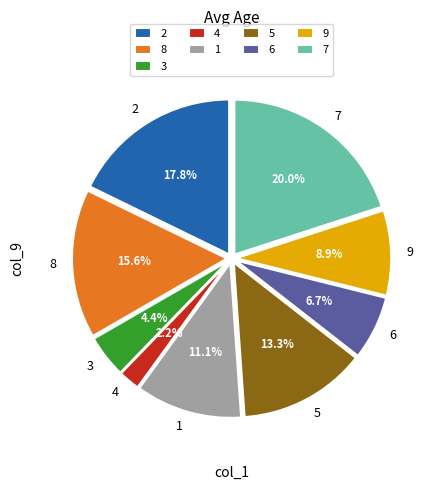

Which category has the smallest portion of the pie?

4